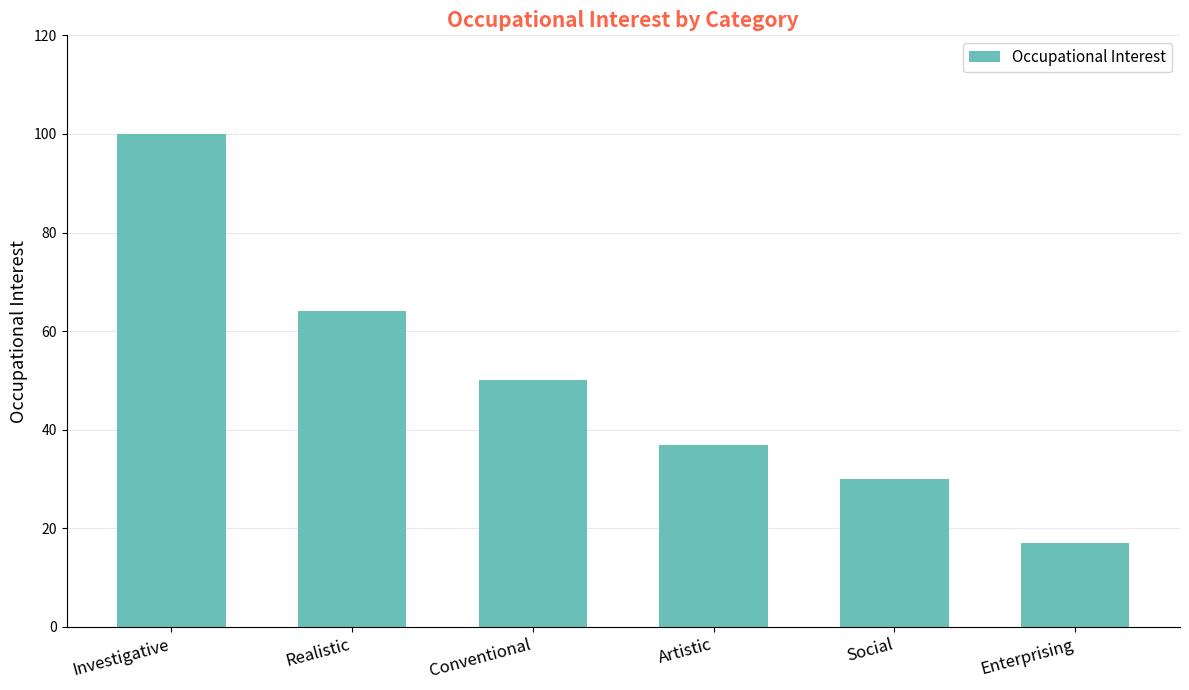

What is the average value?

50